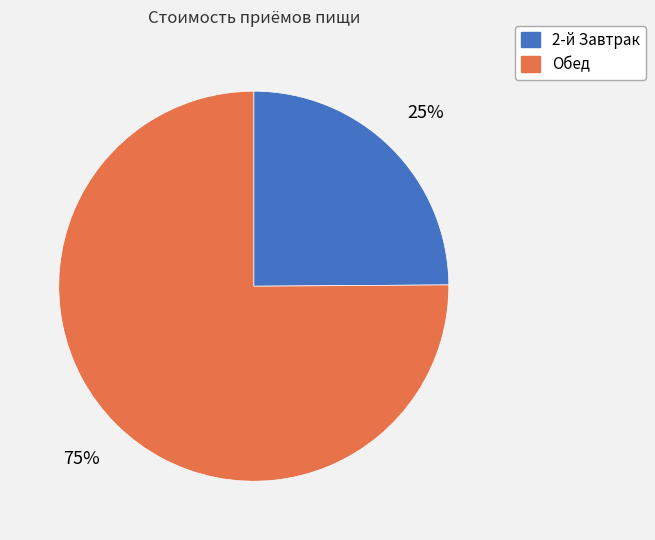

What is the ratio of the value at 2-й Завтрак to the value at Обед?

0.3